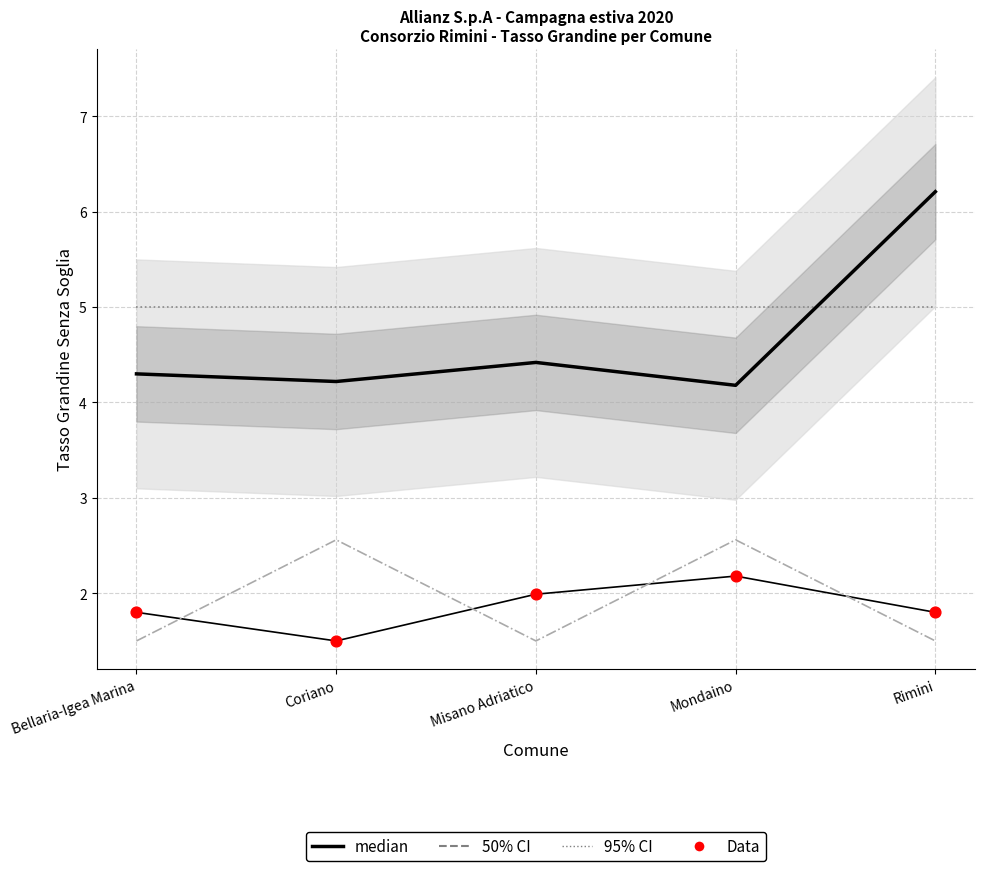

Which series has the widest spread of Y values?

median